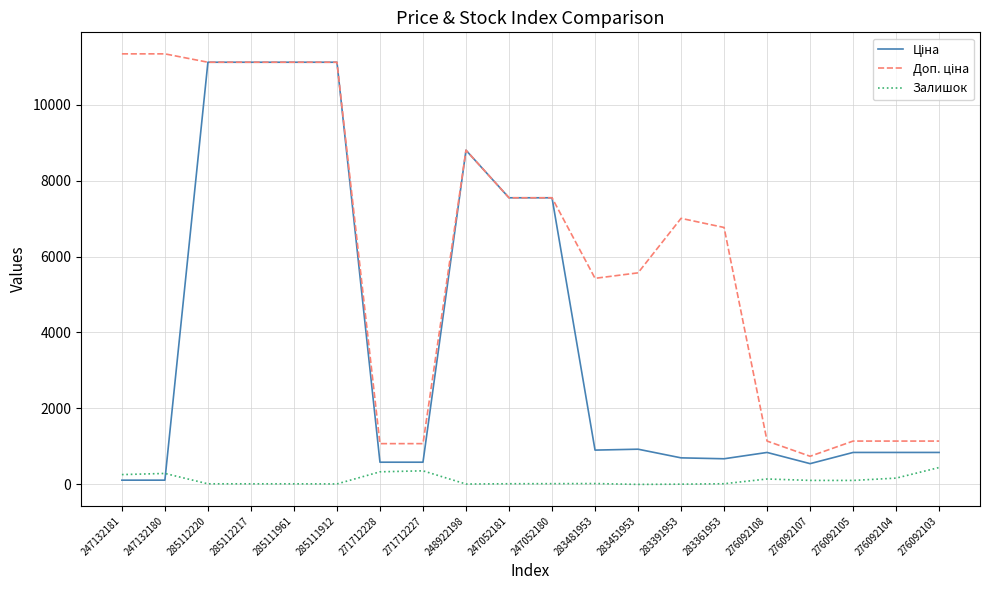

What is the highest value of the Залишок series?

446.0